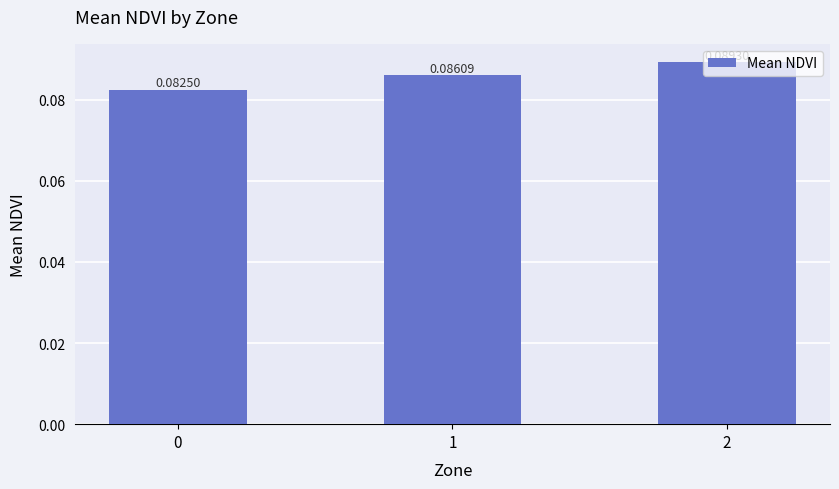

Rank the categories by value from highest to lowest.

2, 1, 0